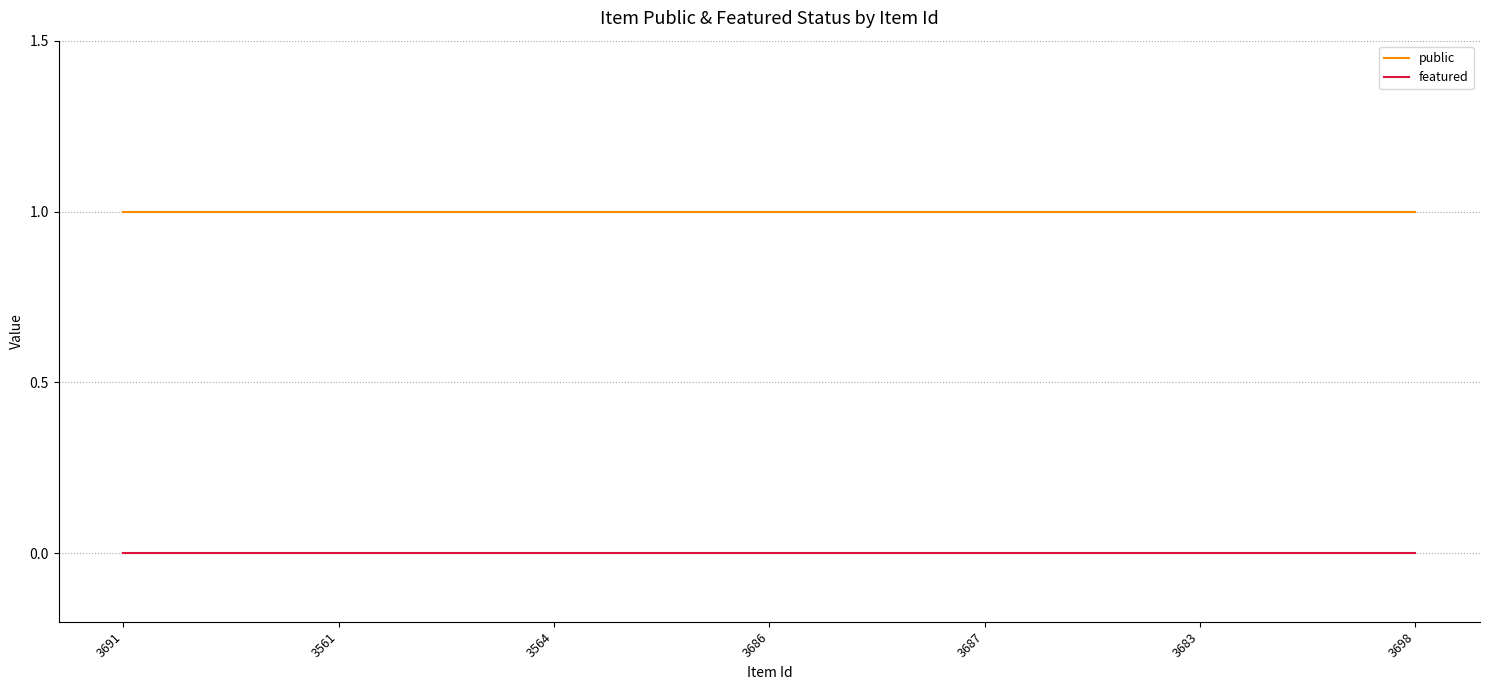

Does the chart display data point markers on the line(s)?

No